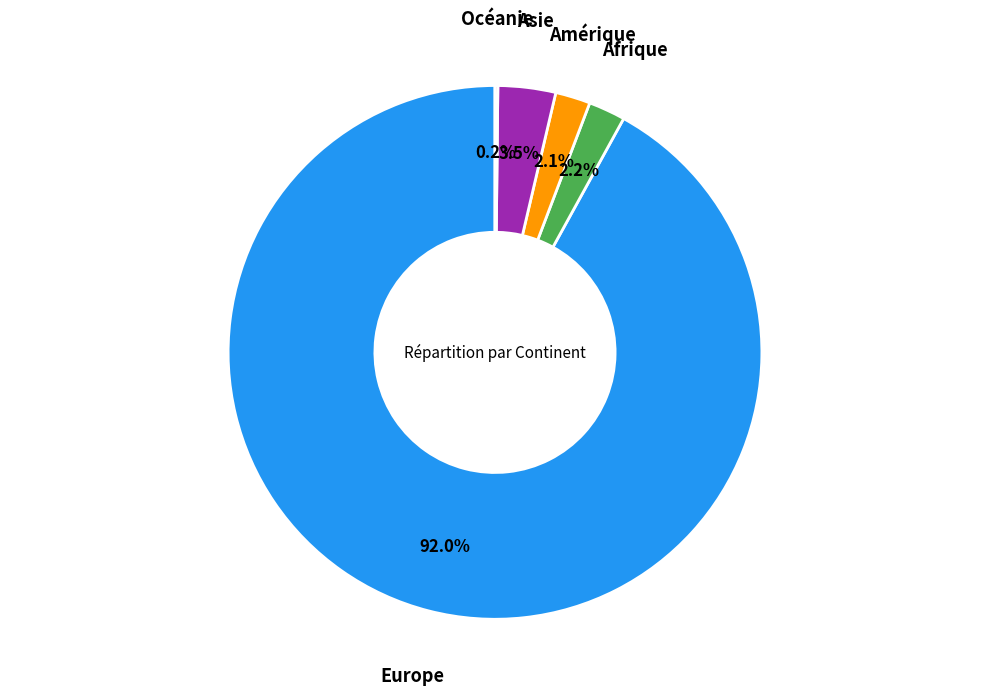

Is there a majority slice in this chart?

Yes